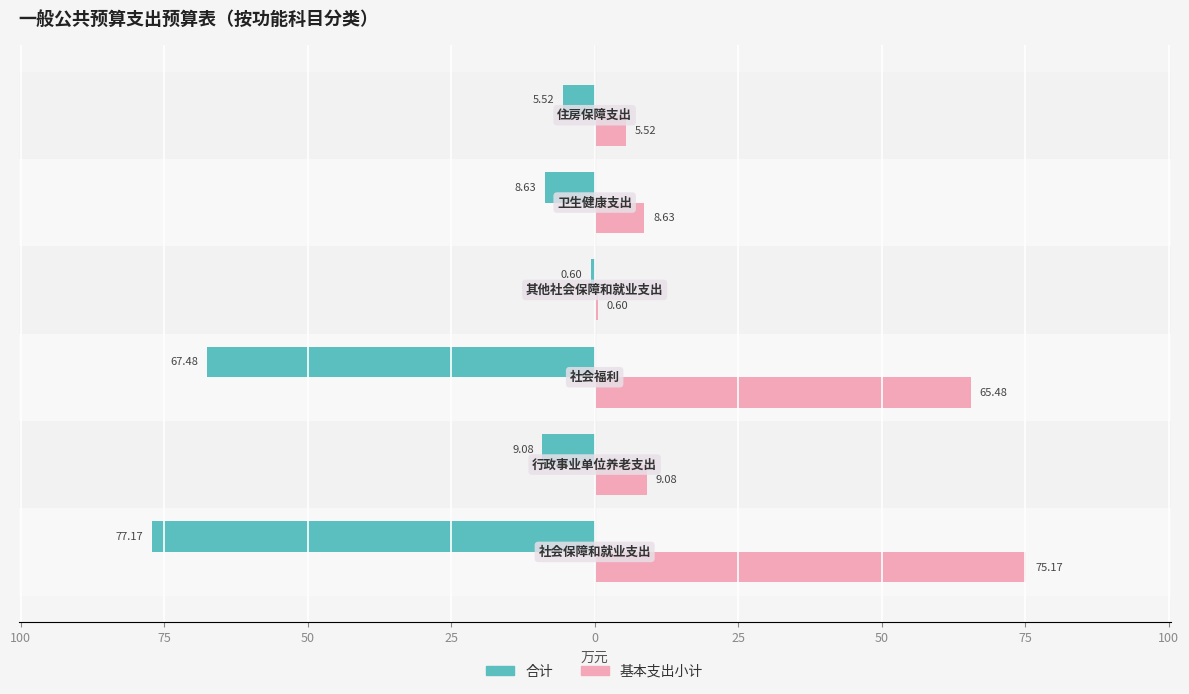

How many groups of bars are there?

6